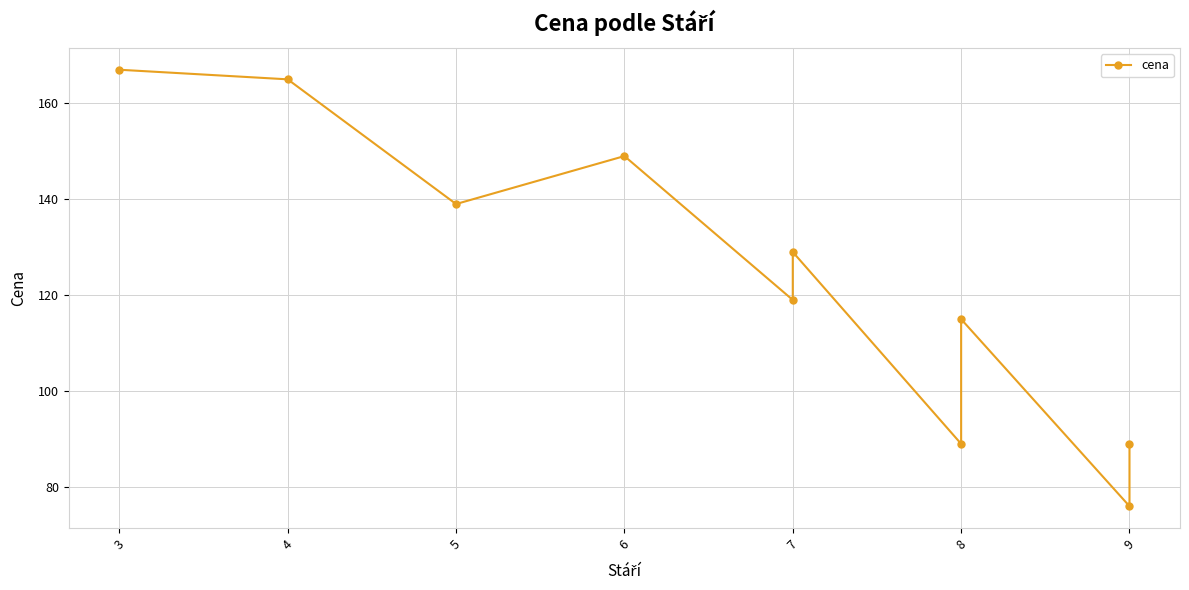

What is the difference between the second highest and second lowest values?

76